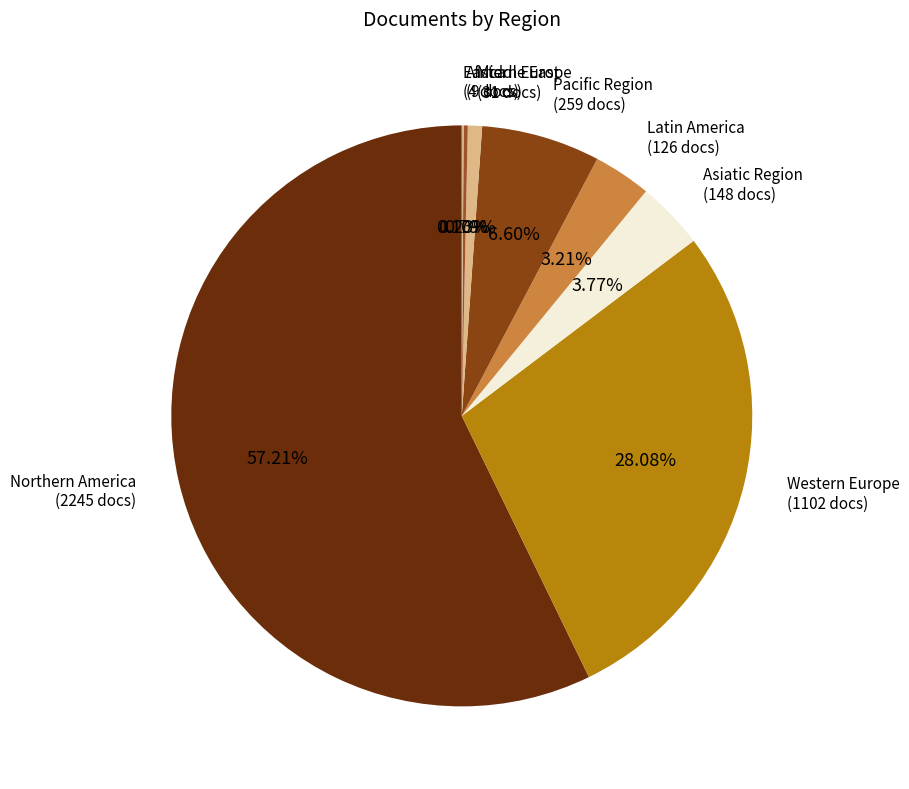

How many segments does this pie chart have?

8